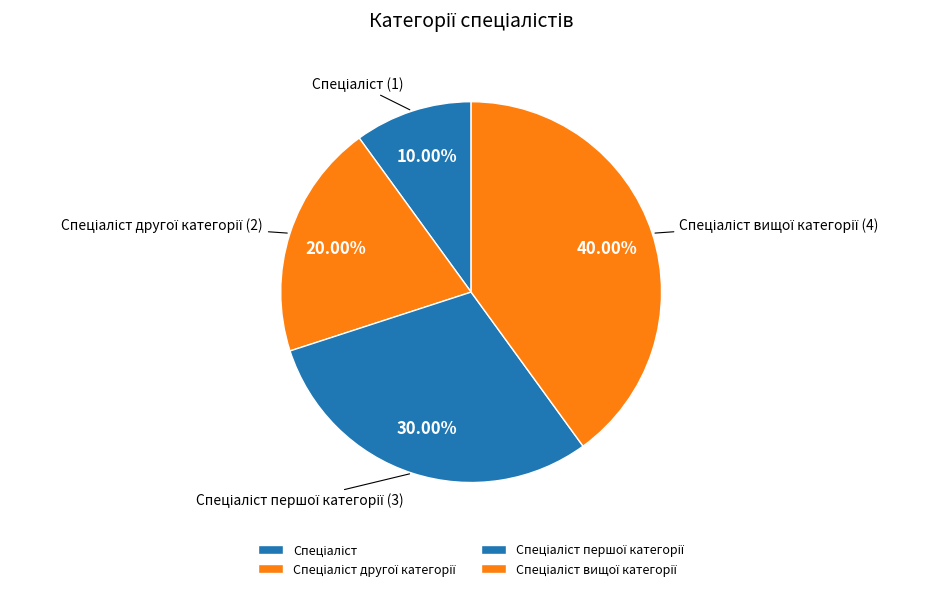

Is there any slice that represents more than half of the pie?

No